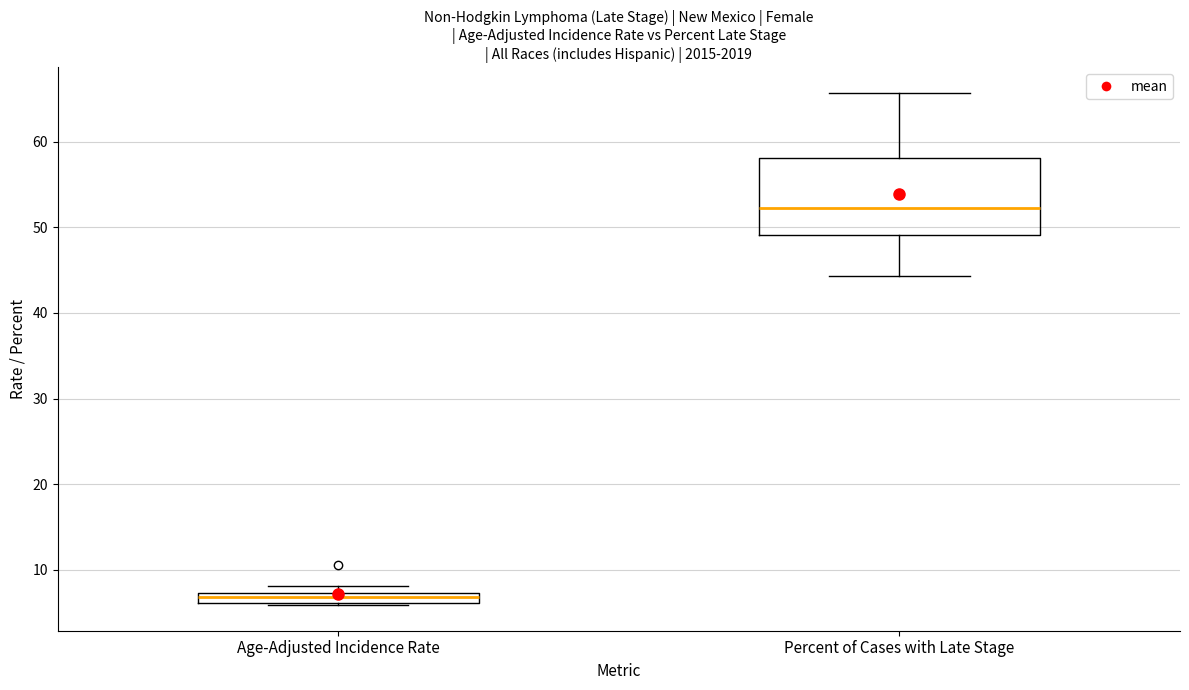

Where is the lower edge of the box for Age-Adjusted Incidence Rate on the y-axis? The values are not printed on the chart, so give them approximately, as read against the axis.

6